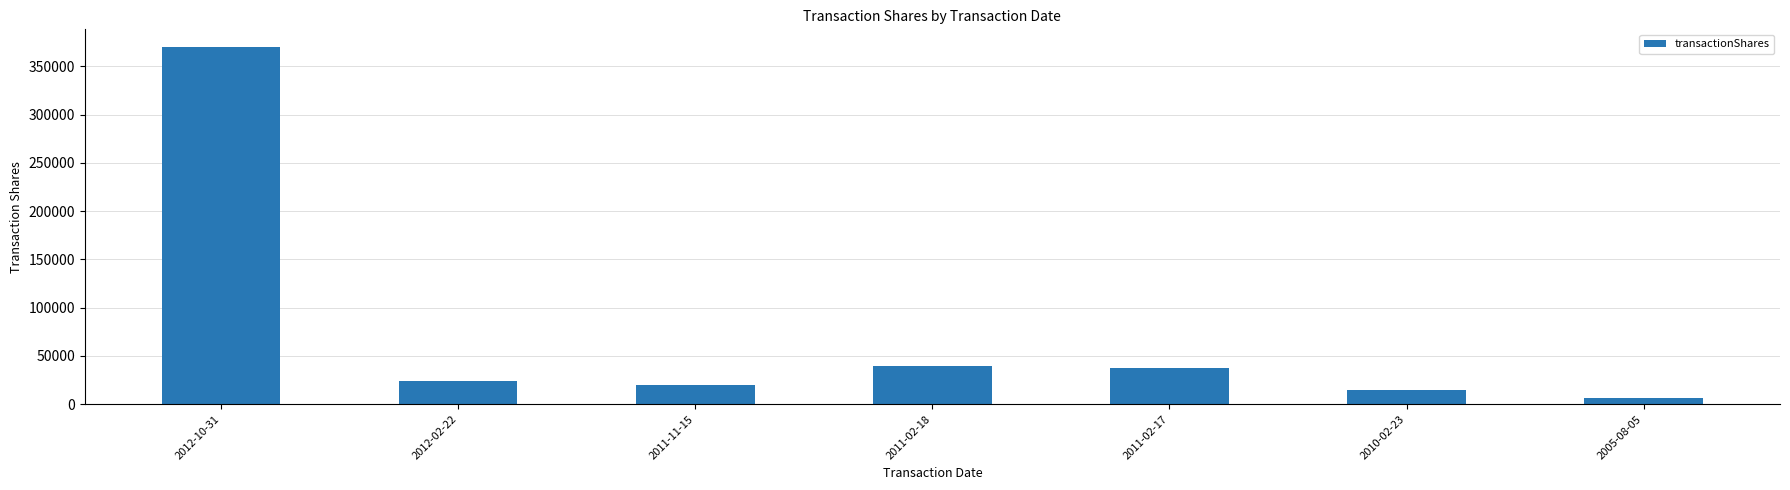

What is the change in value from 2011-11-15 to 2010-02-23?

-5652